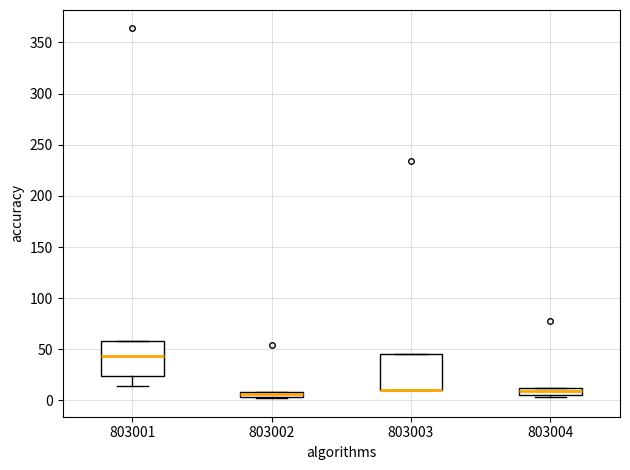

Where is the upper edge of the box at x = 803003 on the y-axis? The values are not printed on the chart, so give them approximately, as read against the axis.

45